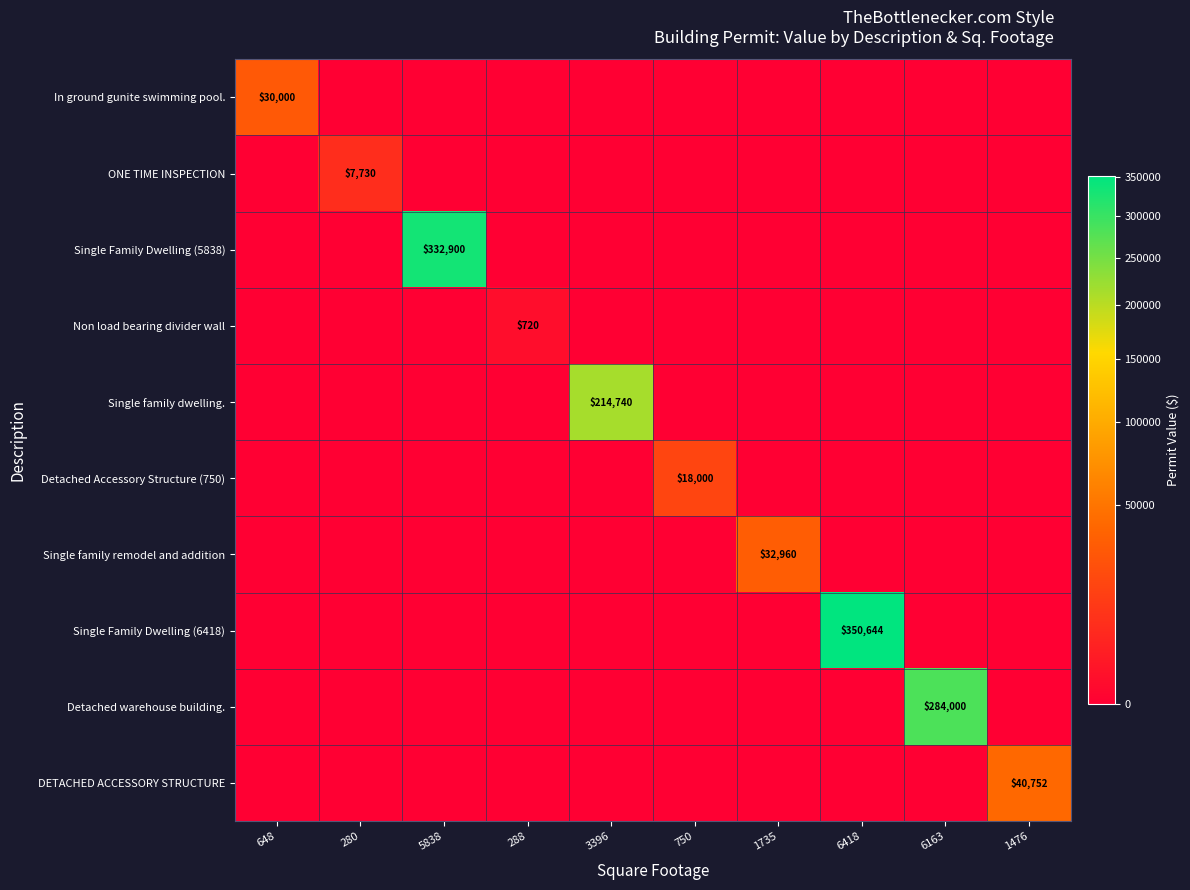

The value of In ground gunite swimming pool. at 648 is 30000. True or false?

True